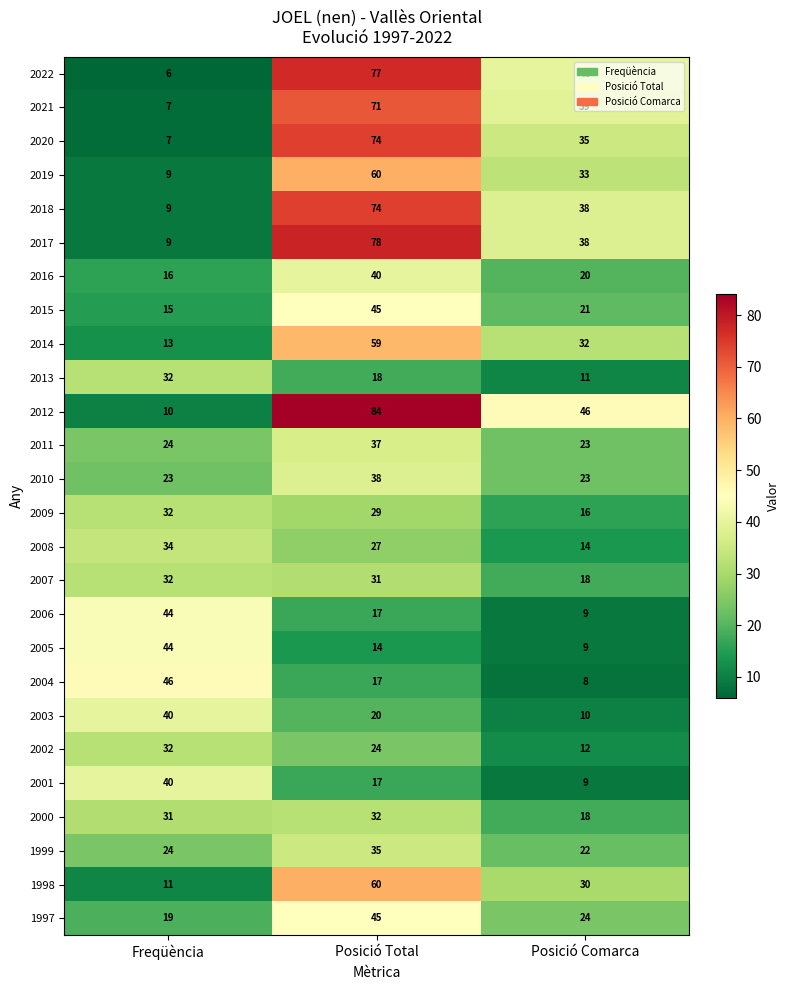

Where does the 2018 series first go above 38?

Posició Total